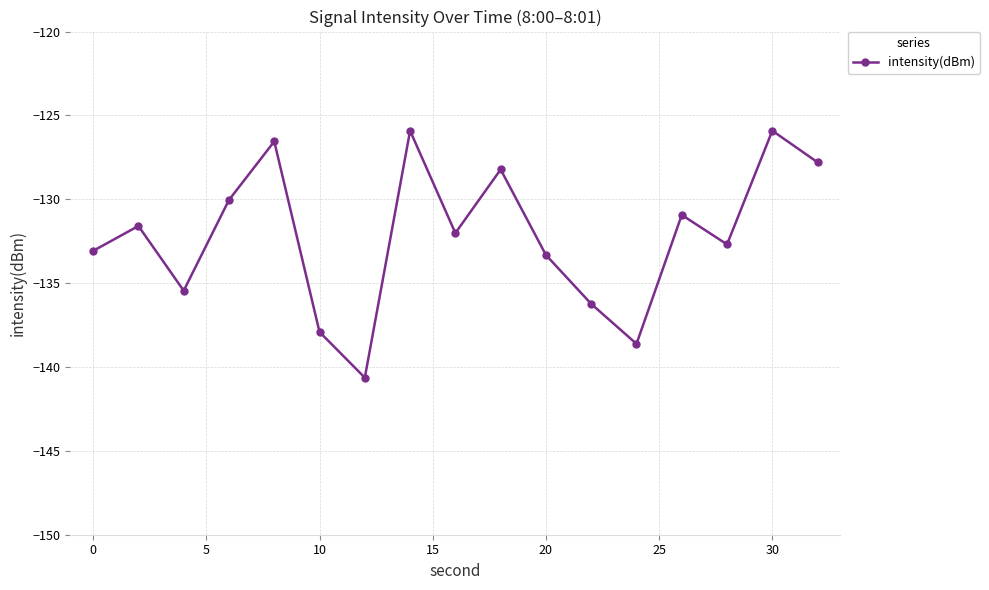

Reading left to right, transcribe all the data shown in this chart.

-133.1	-131.6	-135.5	-130.0	-126.6	-137.9	-140.6	-125.9	-132.0	-128.2	-133.3	-136.2	-138.6	-130.9	-132.7	-125.9	-127.8